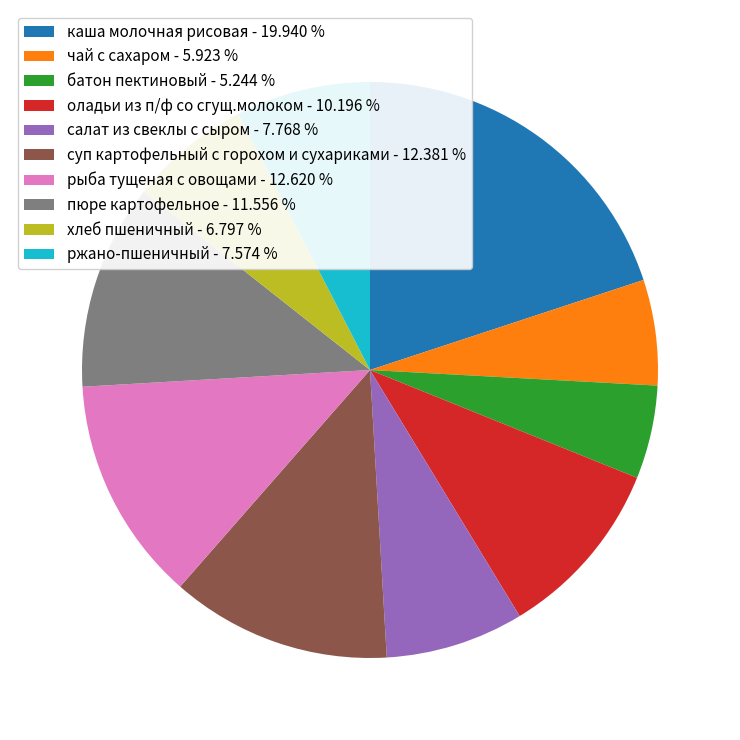

Combined, do чай с сахаром - 5.923 % and батон пектиновый - 5.244 % account for over 50%?

No